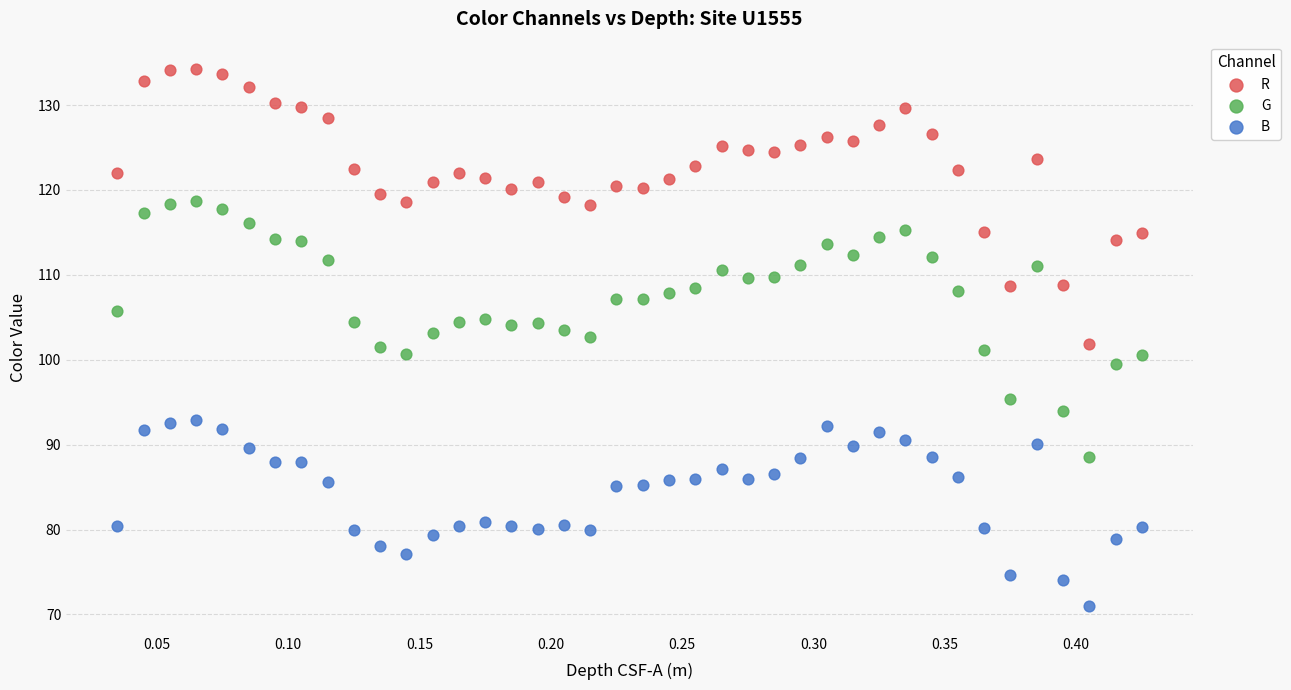

Which series reaches the minimum Y coordinate?

B